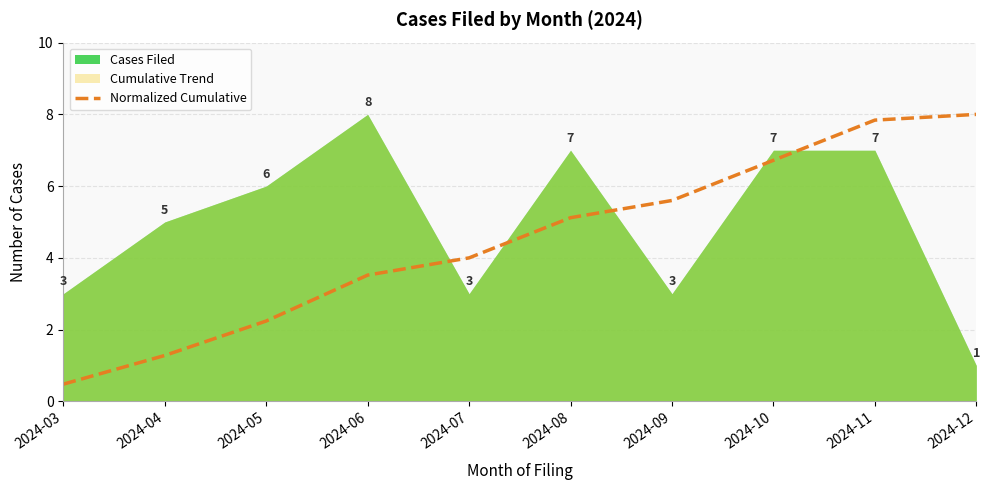

What is the change in value from 2024-05 to 2024-12?

+5.8